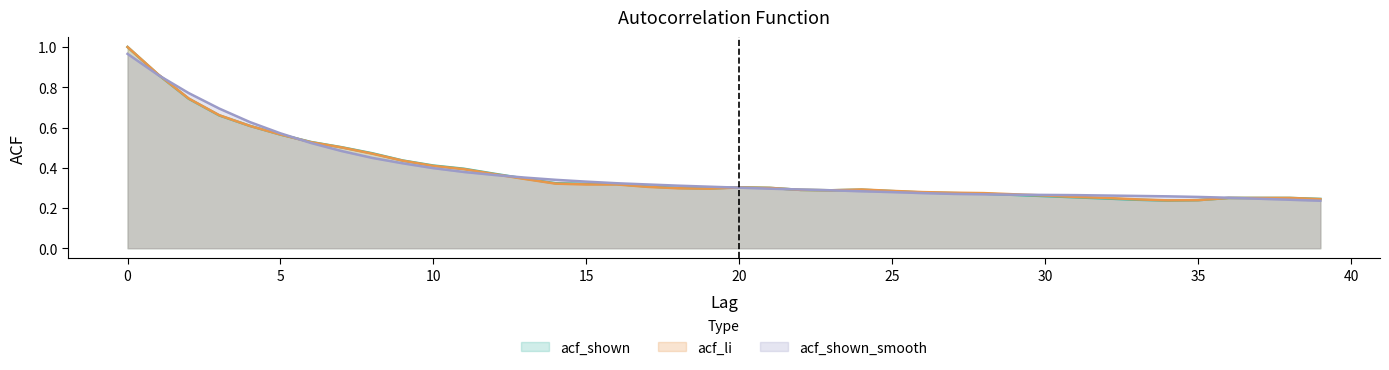

How many interior local peaks does the acf_shown series have?

2